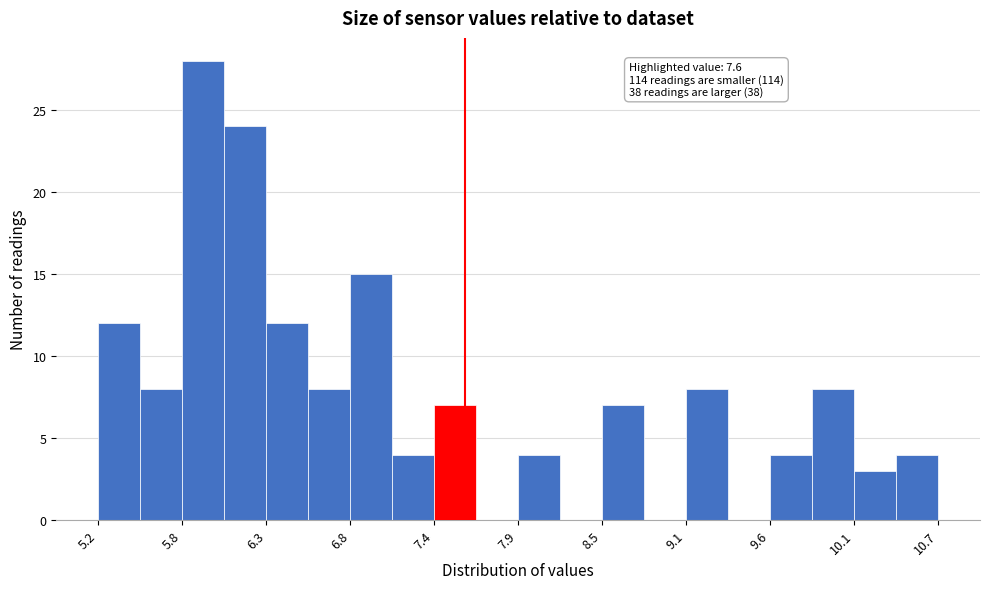

Read against the x-axis, roughly where is the centre of the tallest bar?

5.9